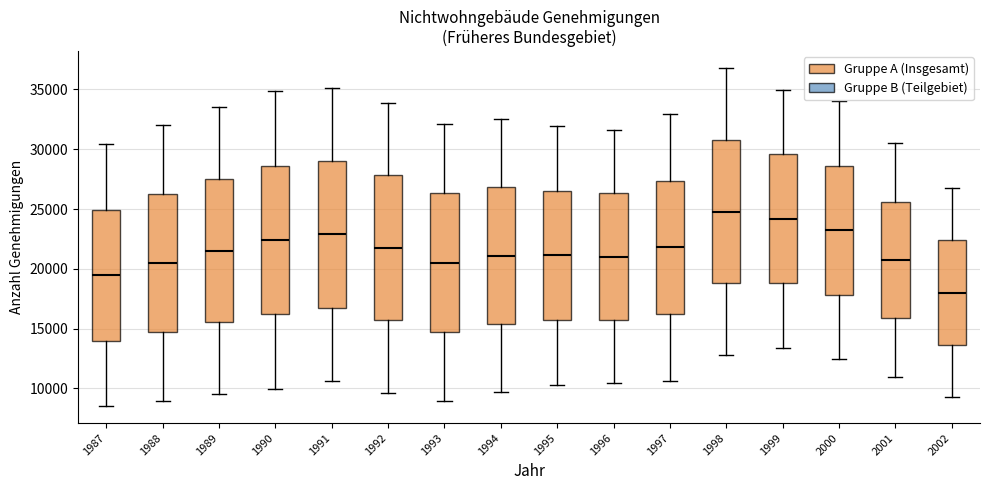

Where does the median line of the box at x = 1997 sit on the y-axis? The values are not printed on the chart, so give them approximately, as read against the axis.

22000